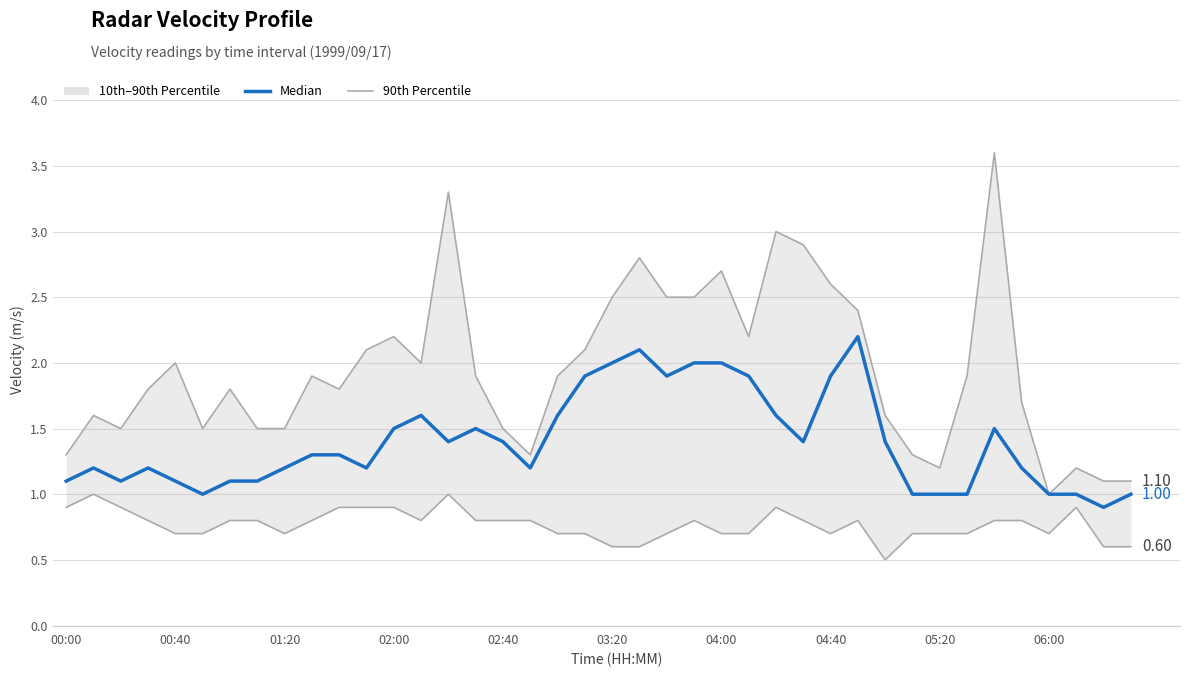

How many categories are shown in the chart?

40